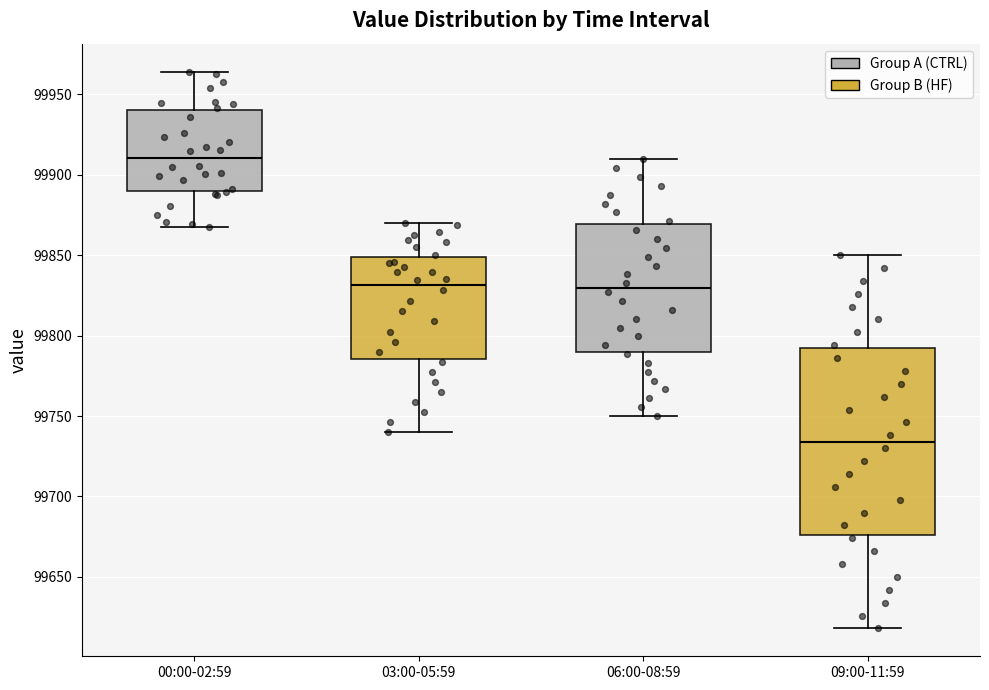

Which box has the highest median line?

00:00-02:59